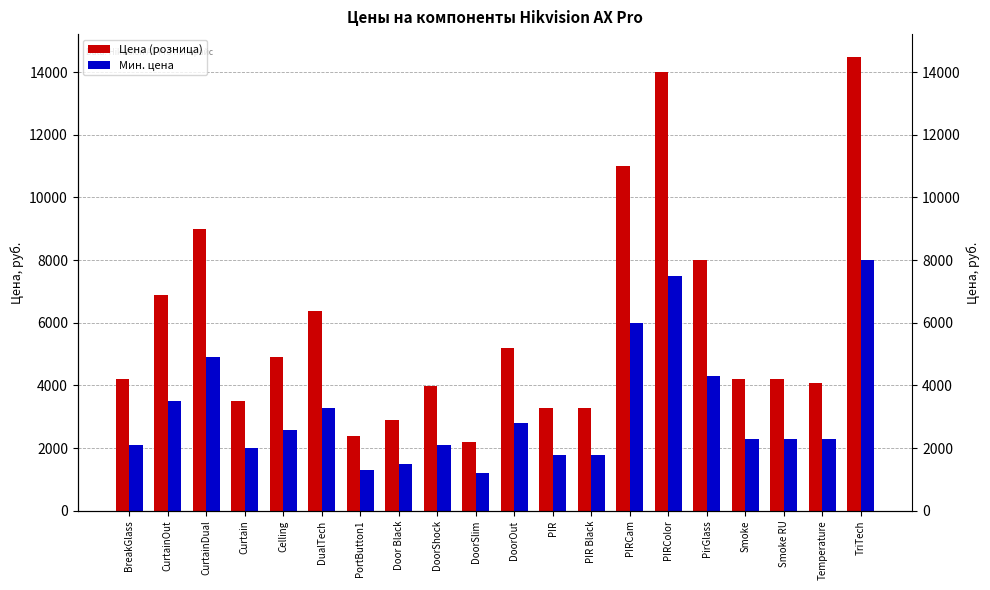

What is the difference between the highest and lowest values at PIR?

1500